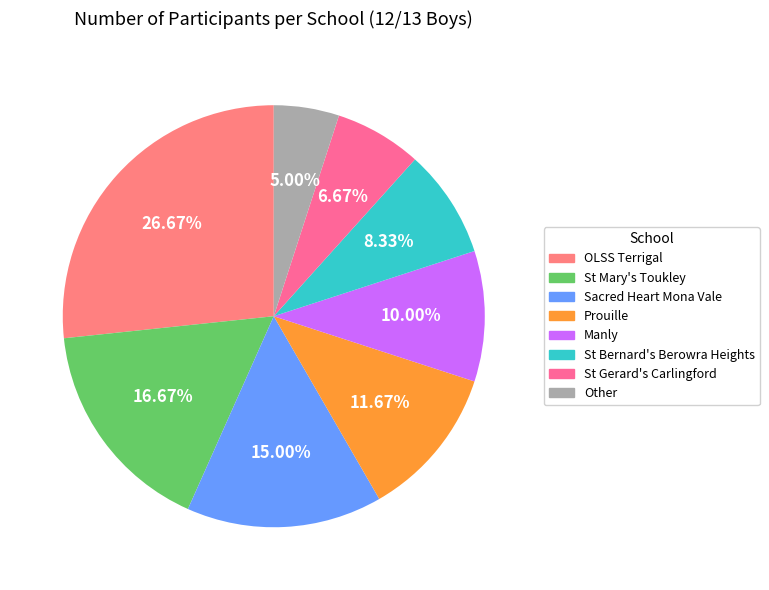

To the nearest percent, what is the average slice percentage?

12%